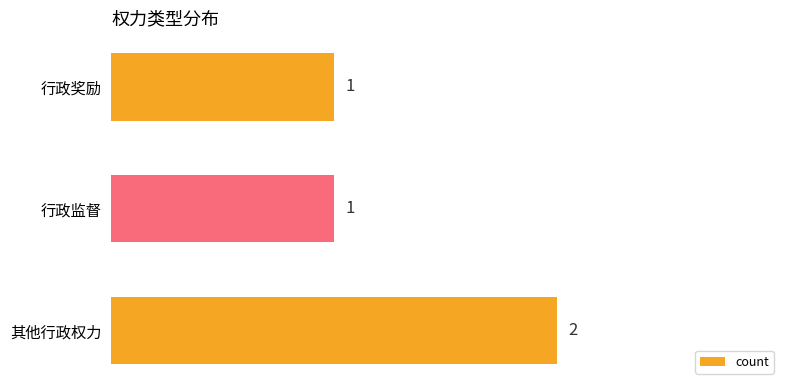

The value at 其他行政权力 is 1. True or false?

False